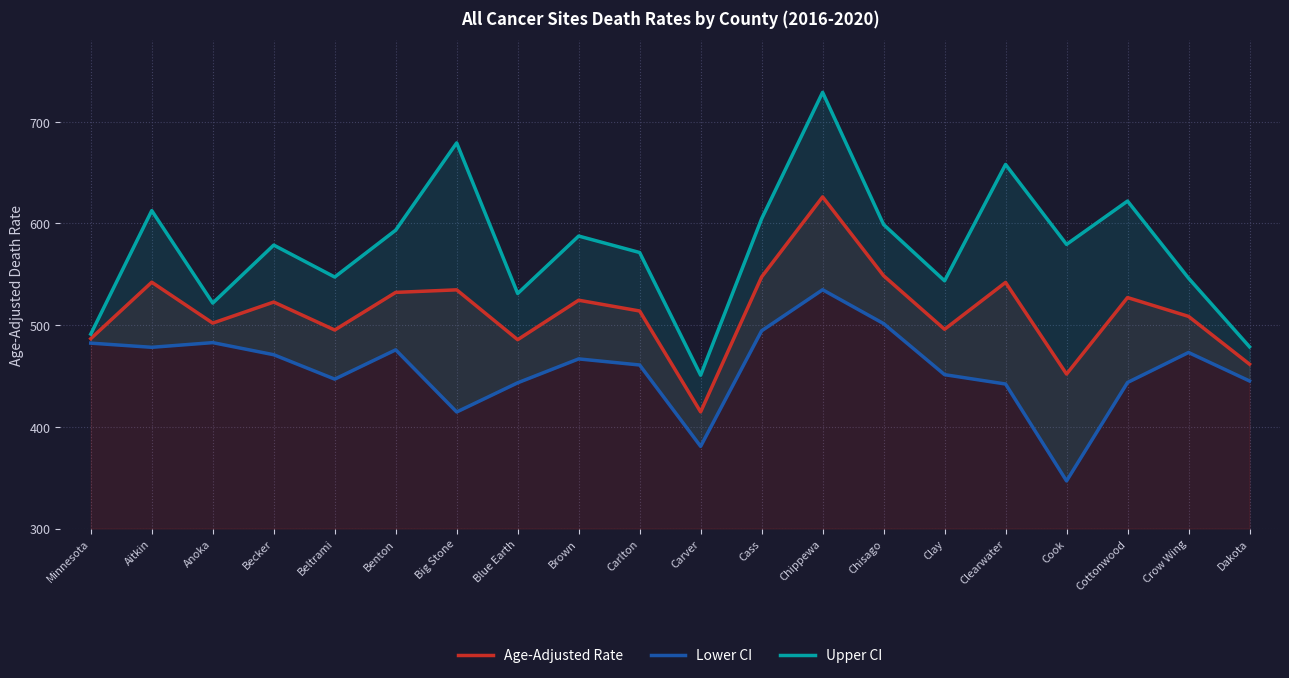

Which has a higher value, Big Stone or Cottonwood?

Big Stone